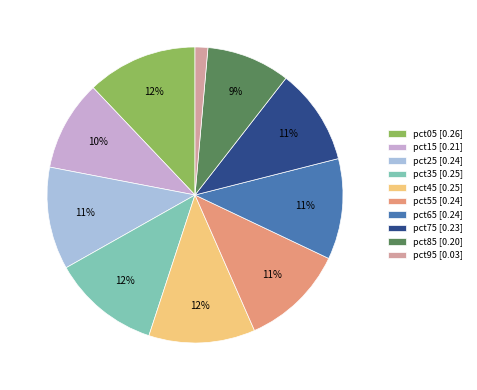

To the nearest percent, what is the difference between the pct05 and pct15 slice percentages?

2%